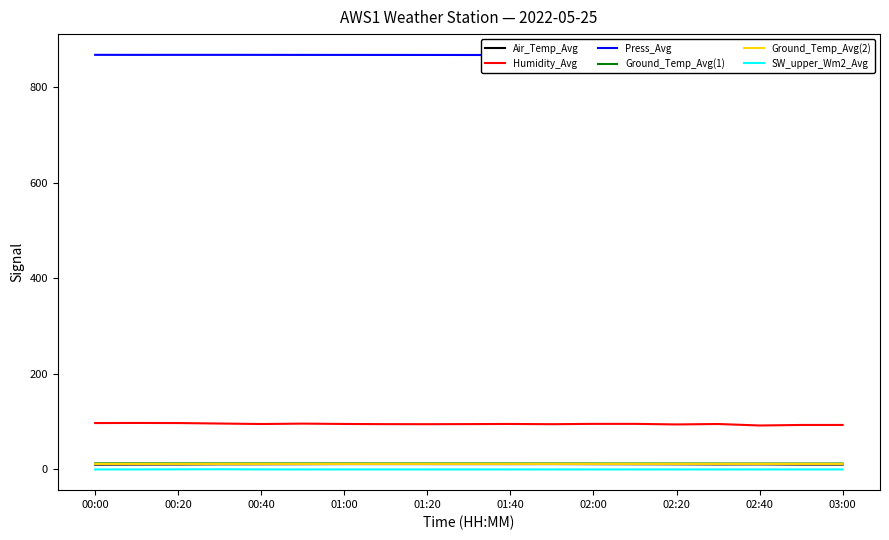

True or false: Humidity_Avg has more than 2 interior local peaks.

True